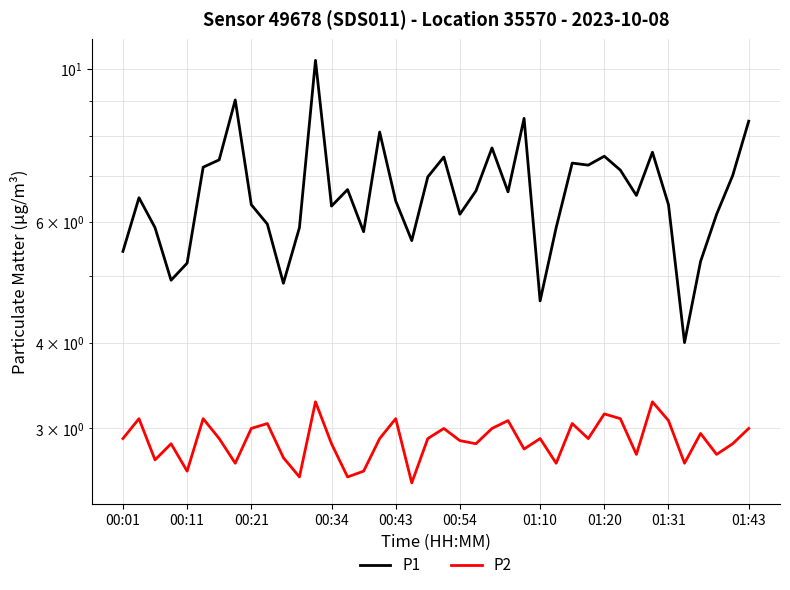

What is the sum of the P2 values at 00:54 and 26?

6.0